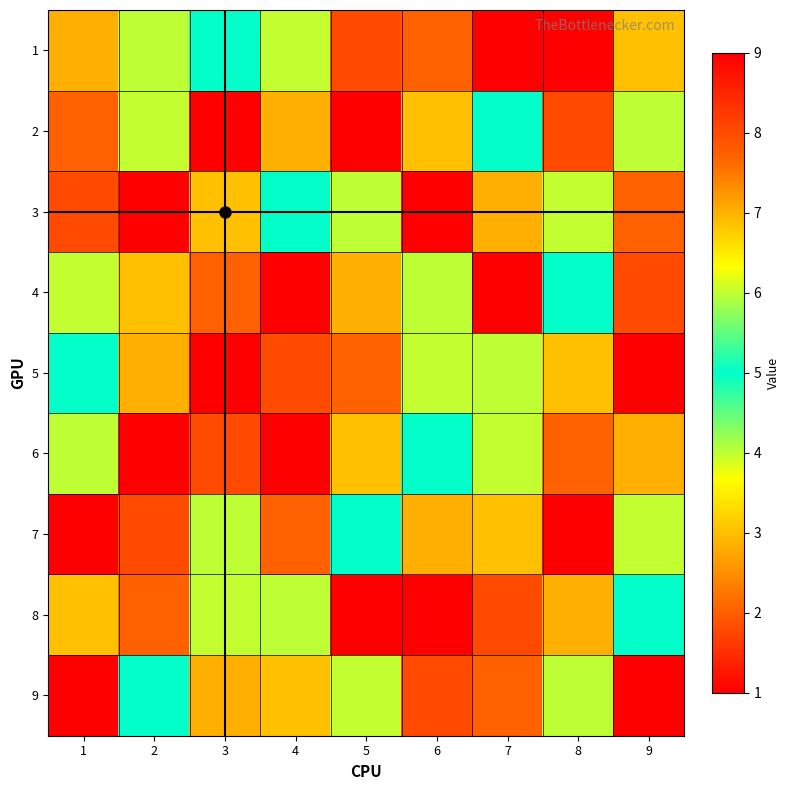

Reading right to left, transcribe all the data shown in this chart.

1: 9=3	8=9	7=1	6=2	5=8	4=6	3=5	2=4	1=7
2: 9=4	8=8	7=5	6=3	5=9	4=7	3=1	2=6	1=2
3: 9=2	8=6	7=7	6=1	5=4	4=5	3=3	2=9	1=8
4: 9=8	8=5	7=9	6=4	5=7	4=1	3=2	2=3	1=6
5: 9=1	8=3	7=4	6=6	5=2	4=8	3=9	2=7	1=5
6: 9=7	8=2	7=6	6=5	5=3	4=9	3=8	2=1	1=4
7: 9=6	8=1	7=3	6=7	5=5	4=2	3=4	2=8	1=9
8: 9=5	8=7	7=8	6=9	5=1	4=4	3=6	2=2	1=3
9: 9=9	8=4	7=2	6=8	5=6	4=3	3=7	2=5	1=1